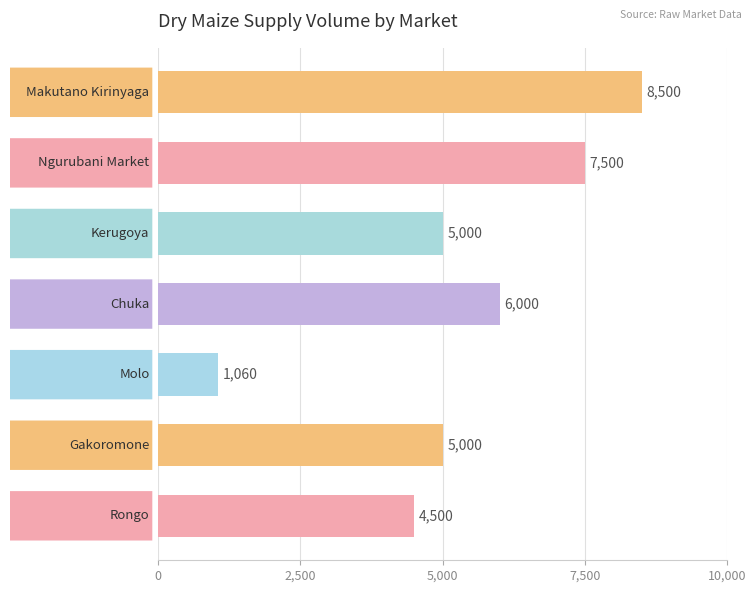

What is the minimum value shown in the chart?

1060